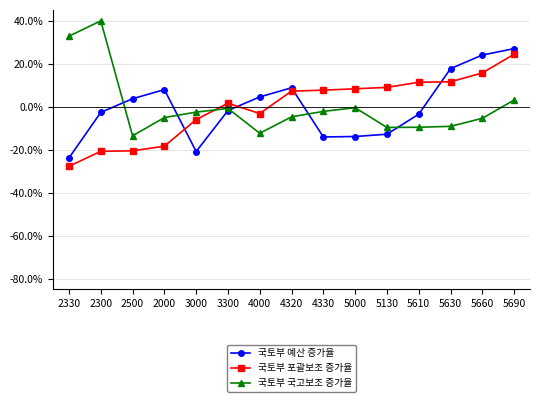

What is the label of the 11th point from the right?

3000